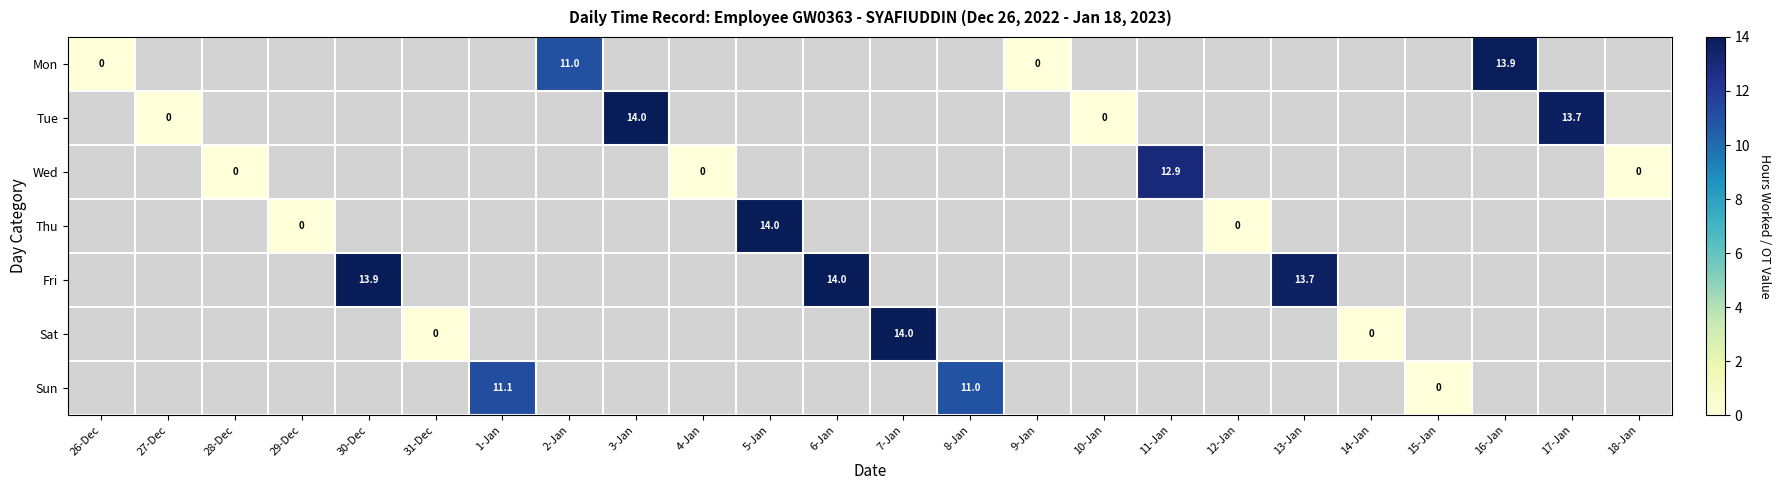

List the series in order of their overall mean, lowest first.

Mon, Tue, Wed, Thu, Fri, Sat, Sun